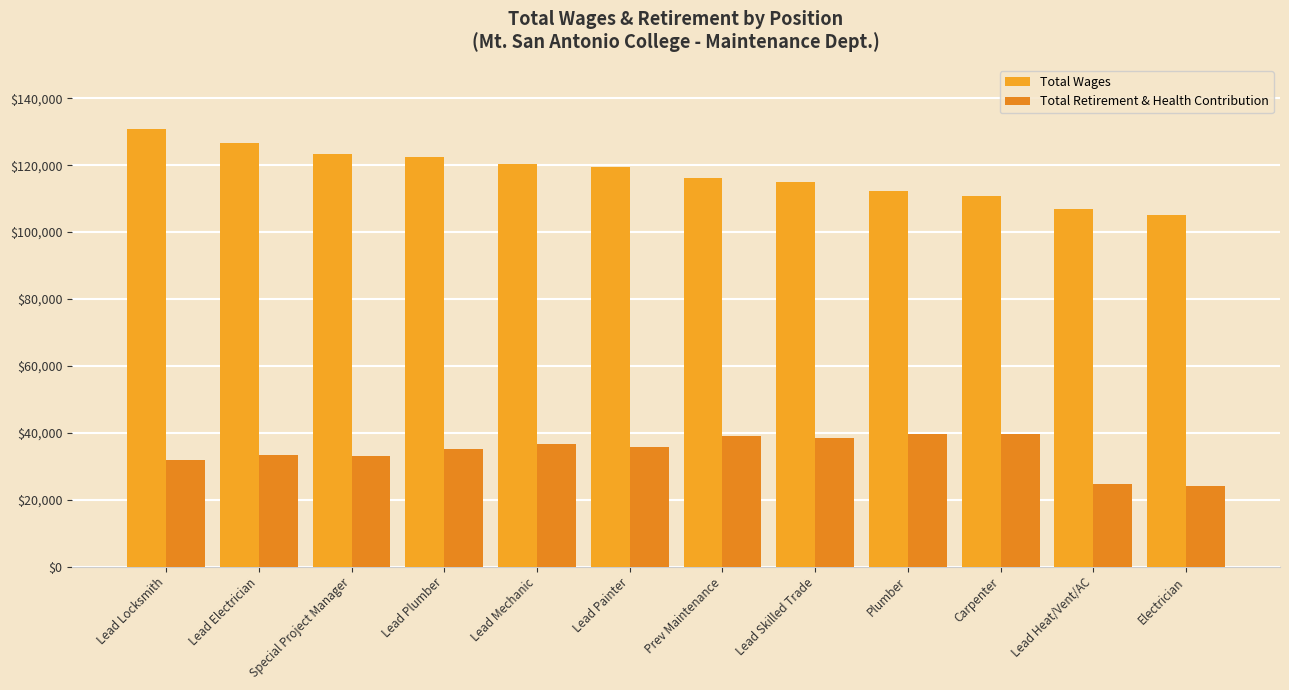

What are all the series names shown in the legend?

Total Wages, Total Retirement & Health Contribution